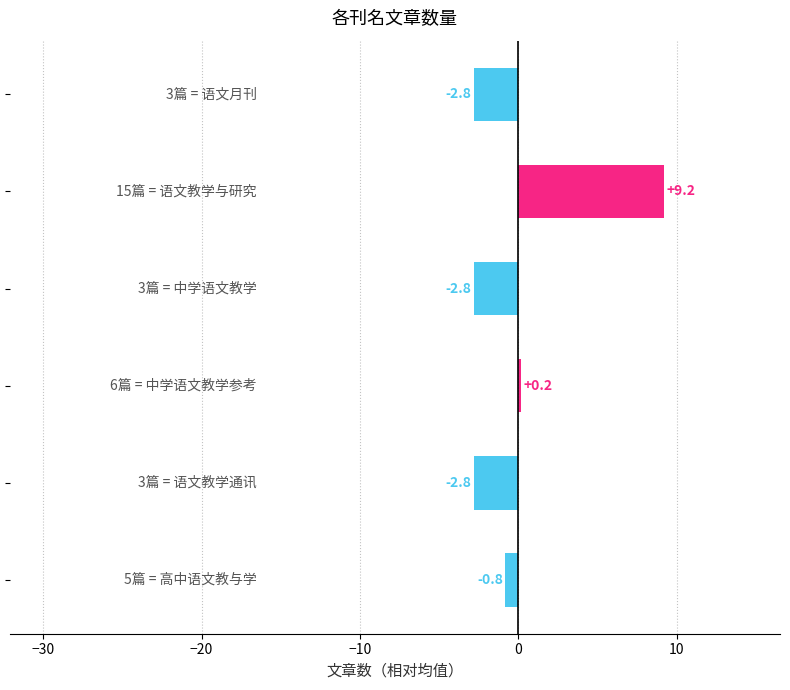

What is the value of the 5th bar from the top?

-2.8